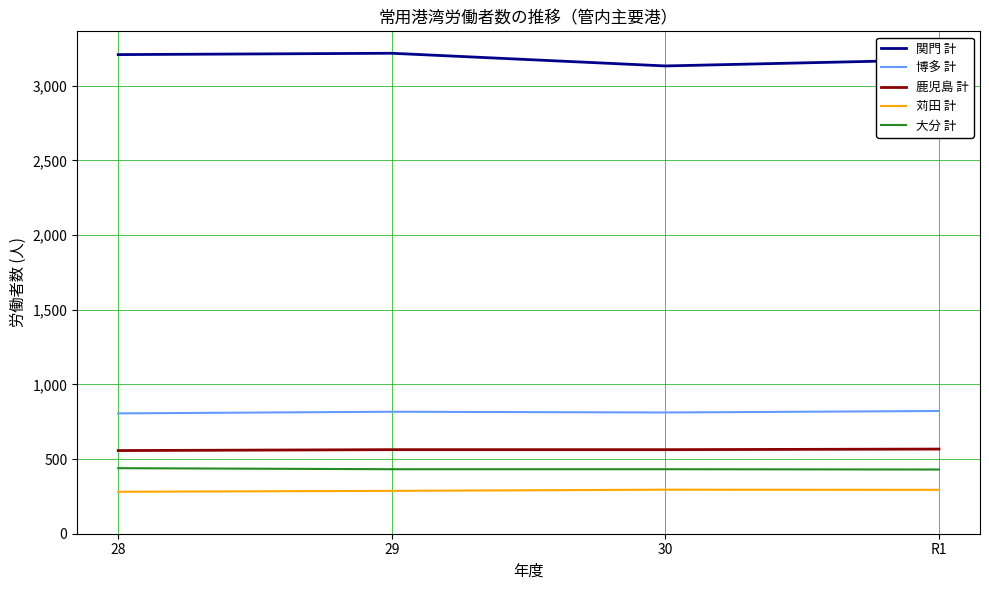

The 関門 計 series shows 1847 at R1. True or false?

False